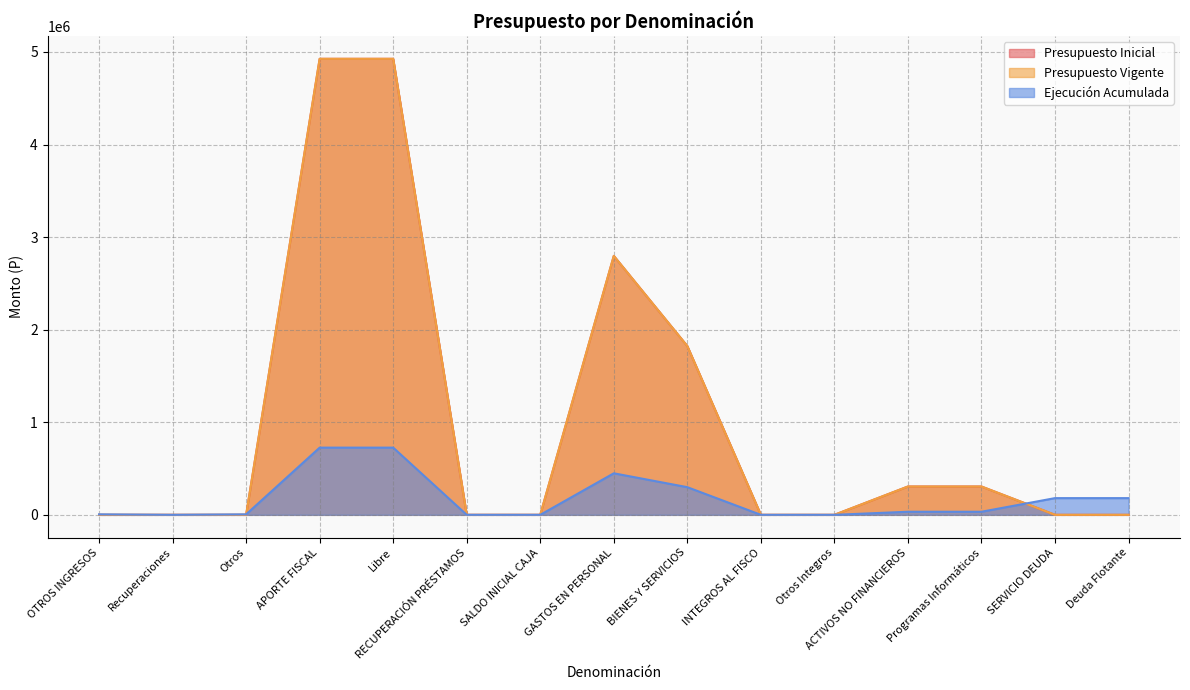

Is it true that Ejecución Acumulada equals 0 at INTEGROS AL FISCO?

True